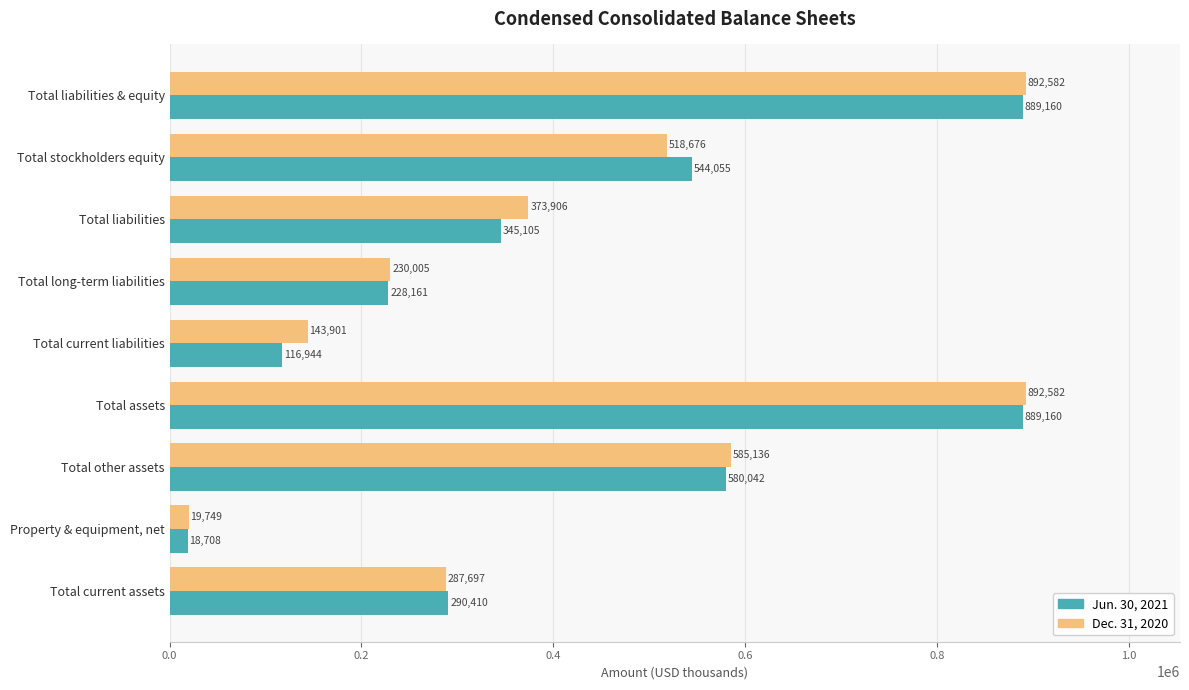

What is the difference between the maximum and minimum values in the Dec. 31, 2020 series?

872833